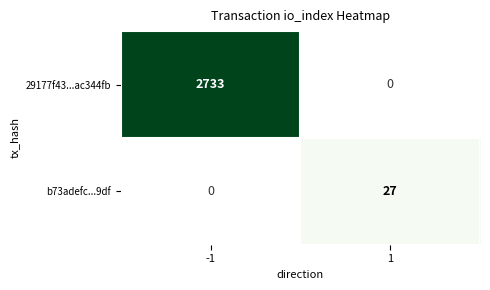

The value of 29177f43...ac344fb at -1 is 859. True or false?

False